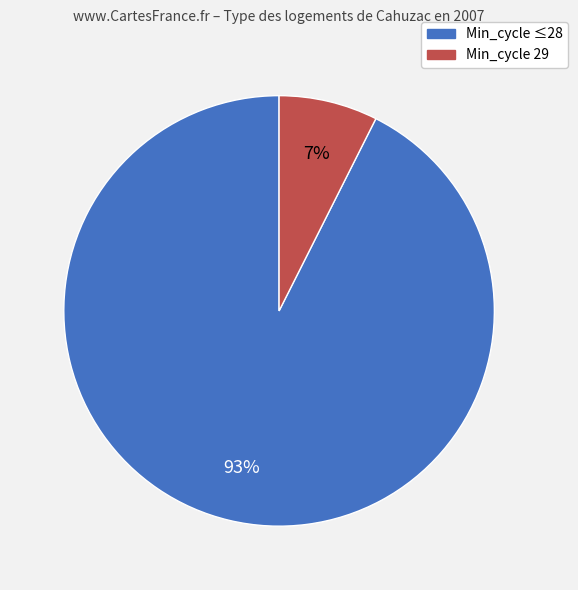

To the nearest percent, what is the average slice percentage?

50%